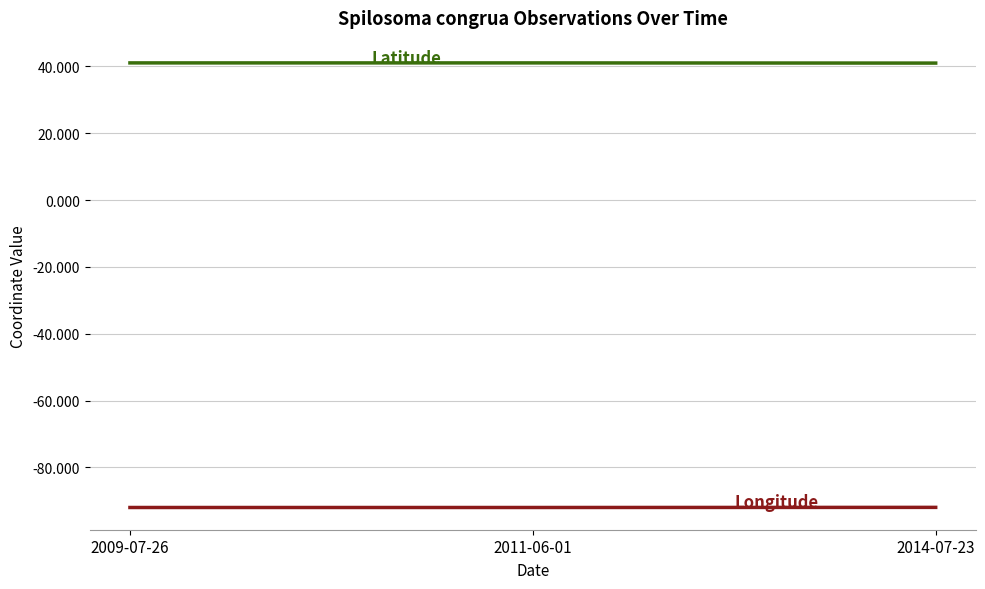

What is the total value across all series at 2009-07-26?

-51.0